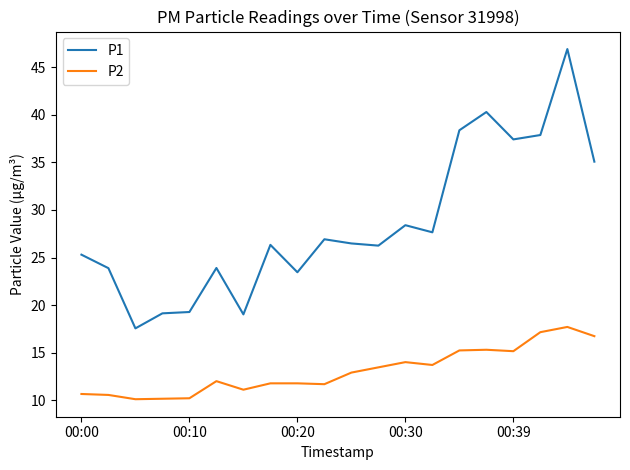

What is the minimum value for P1?

17.6